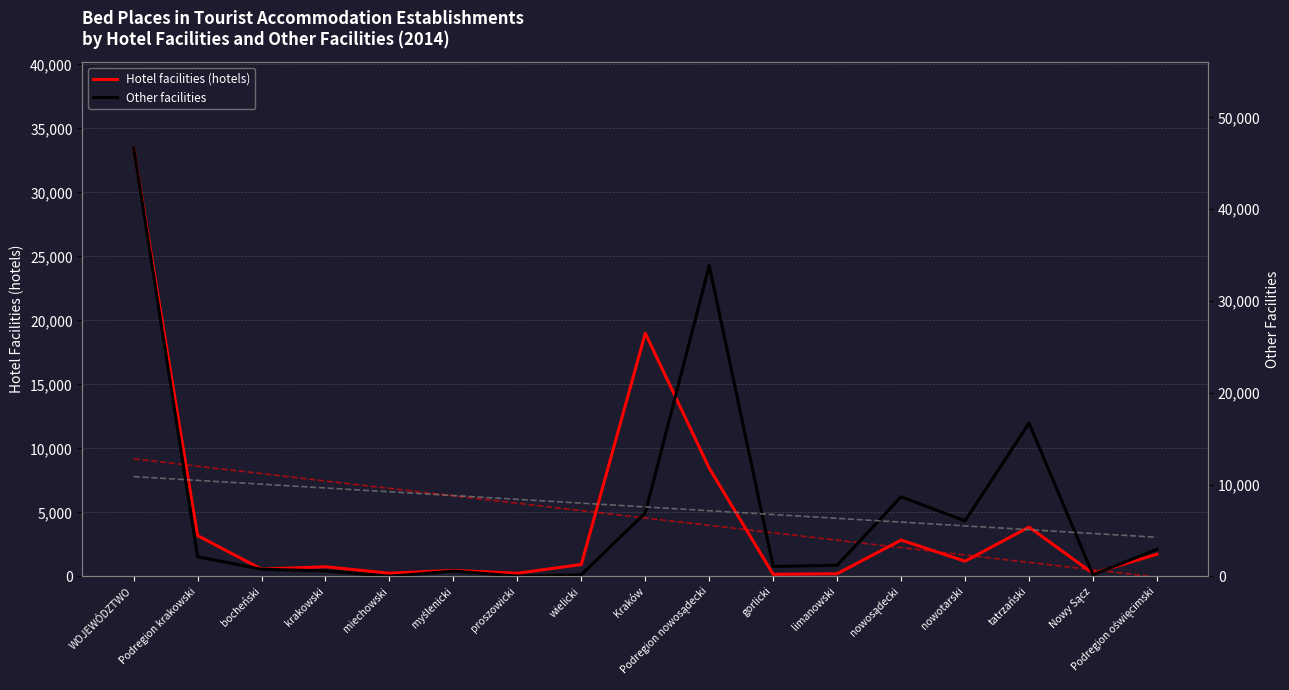

How many interior local valleys does the Other facilities series have?

5